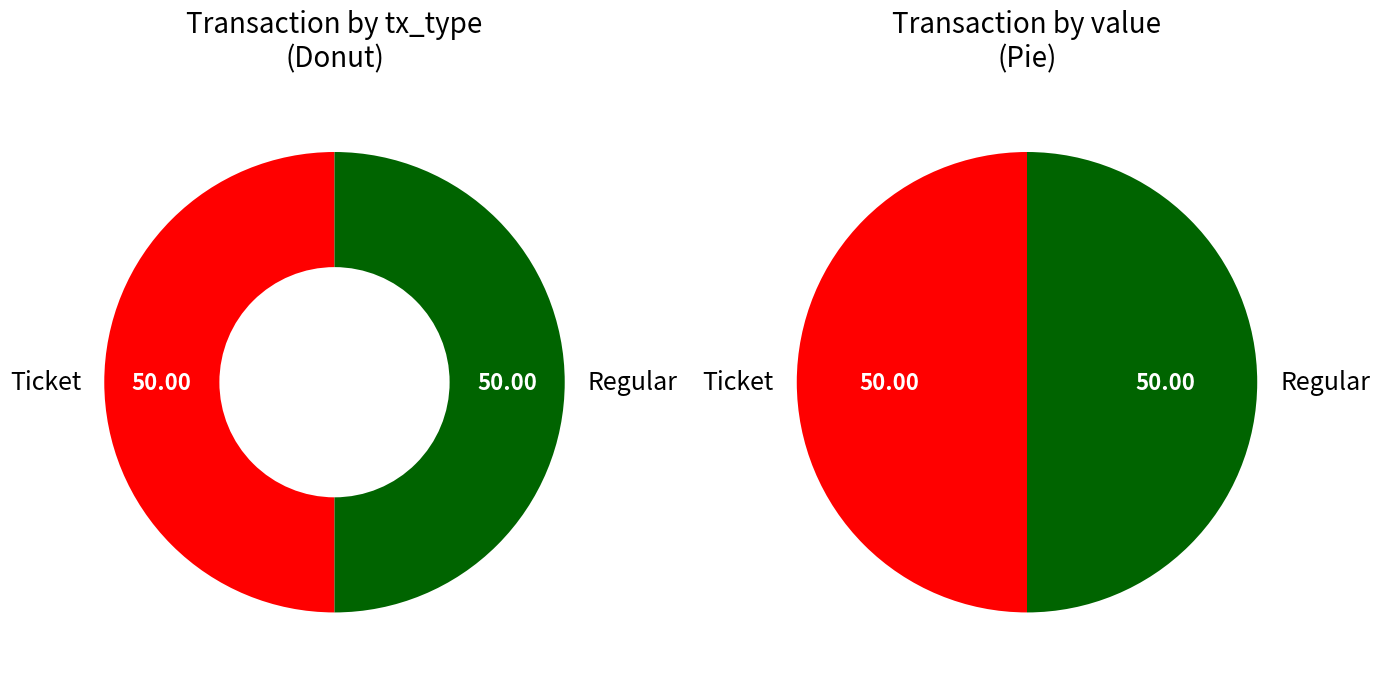

How many slices are in this pie chart?

2